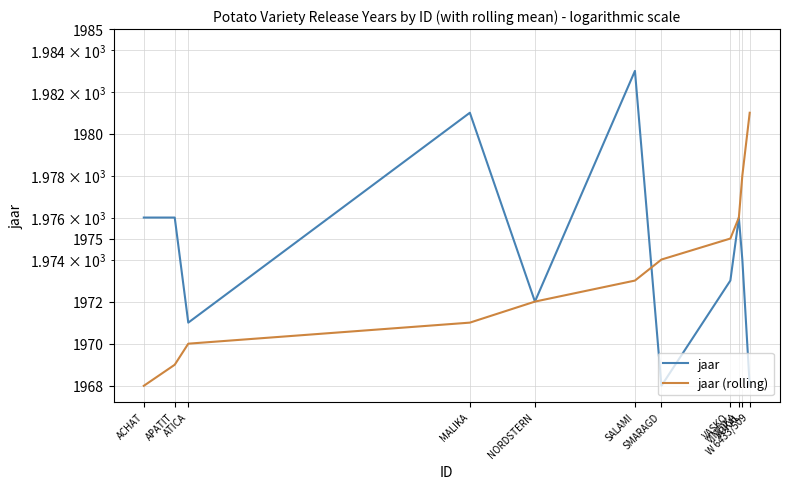

Between which two adjacent categories do jaar and jaar (rolling) first intersect?

SALAMI and SMARAGD